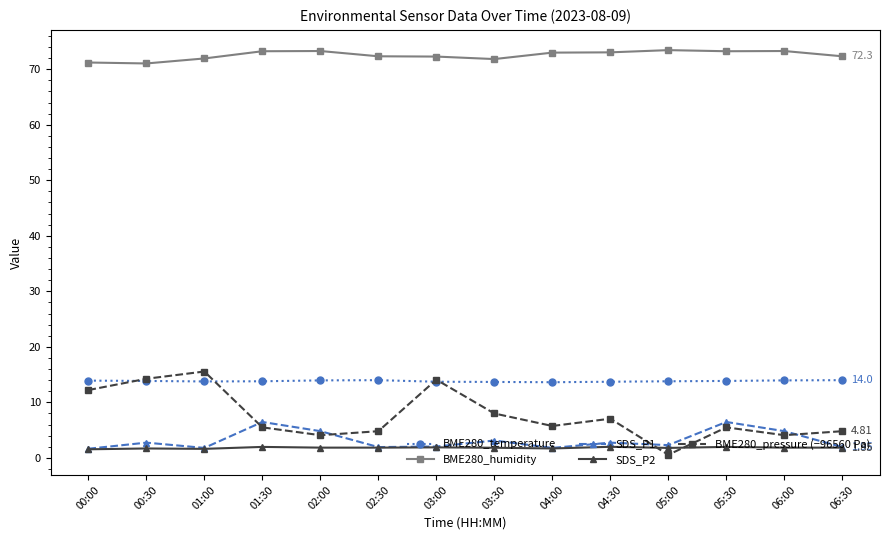

Is the value of SDS_P1 at 06:30 greater than the value of BME280_temperature at 02:00?

No